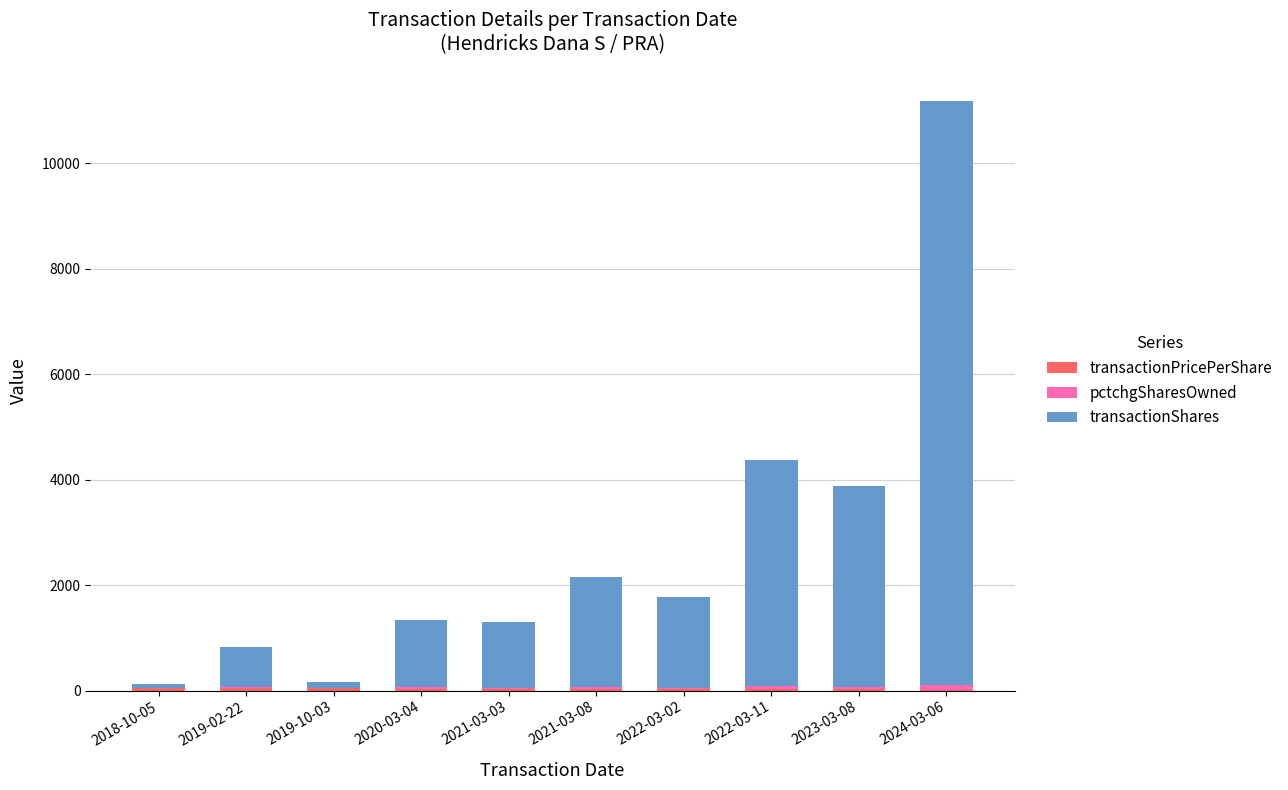

Are the bars horizontal?

No